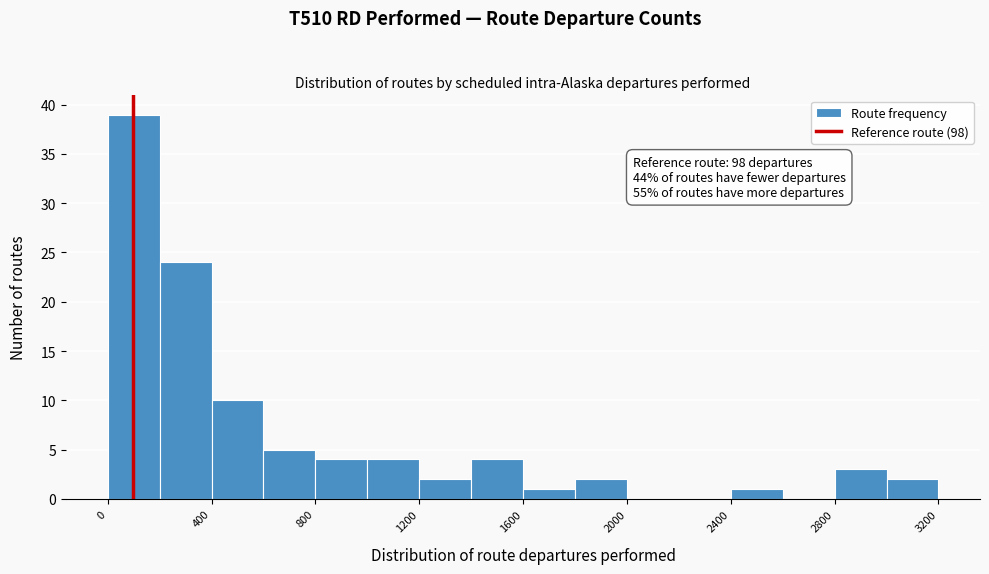

Which range on the x-axis has the tallest bar?

0 to 200